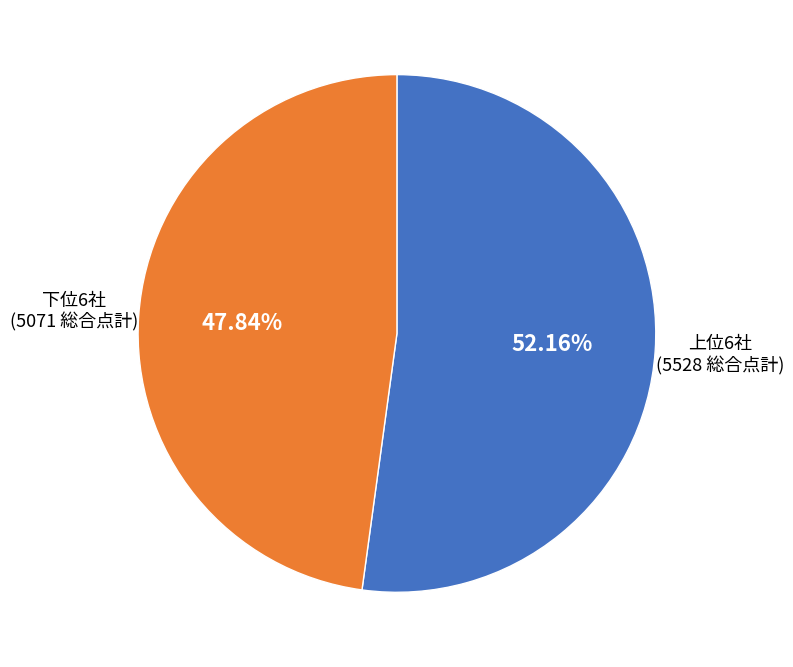

How many segments does this pie chart have?

2